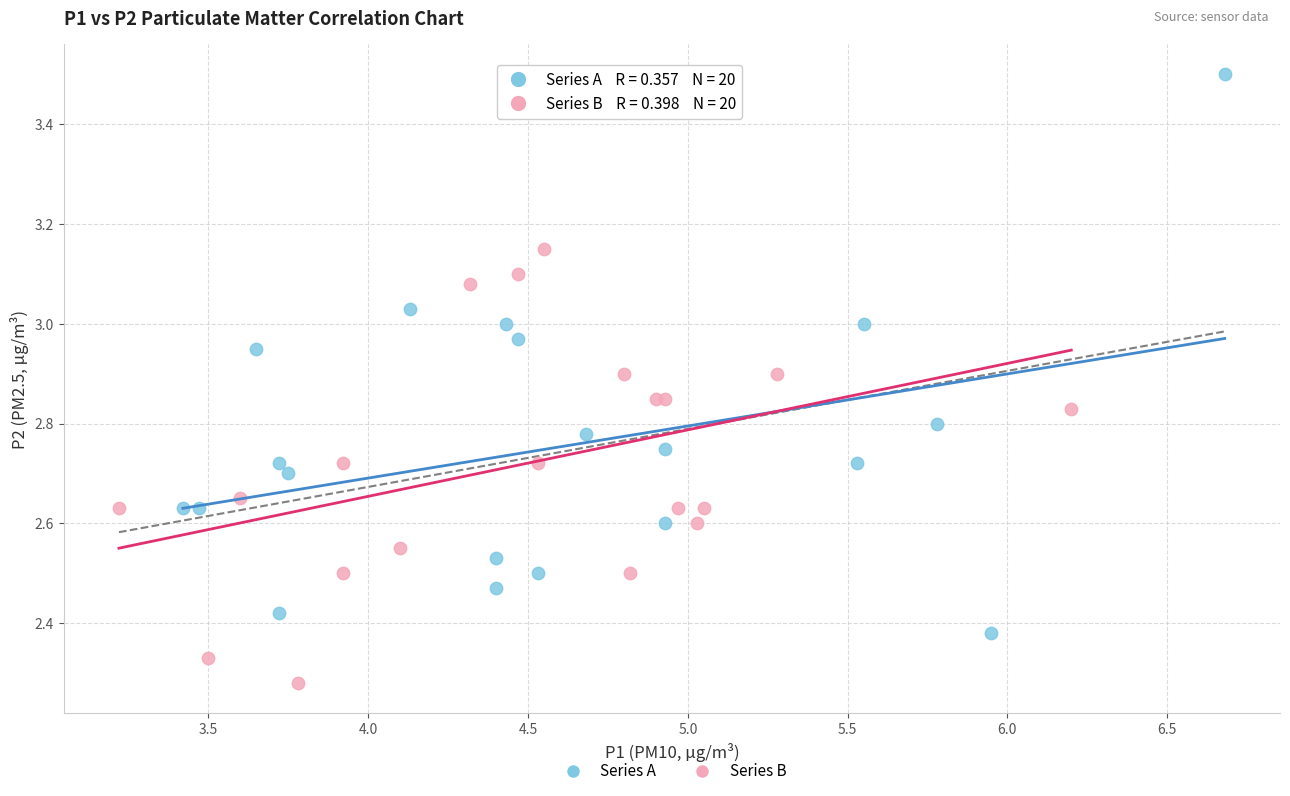

Which series reaches the minimum Y coordinate?

Series B